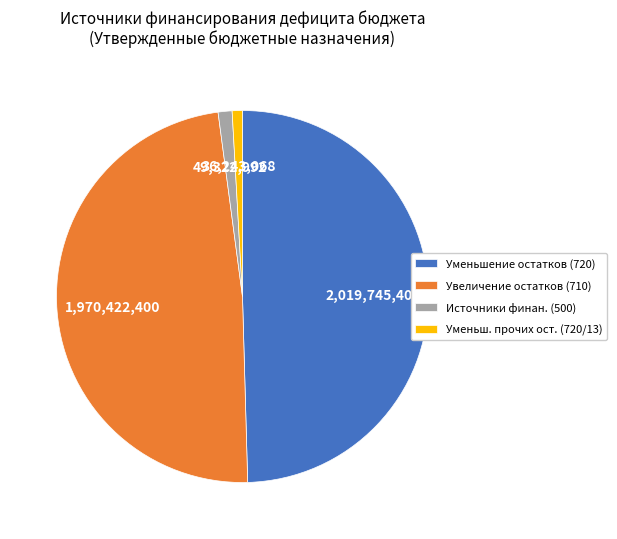

Which category has the biggest portion of the pie?

Уменьшение остатков (720)